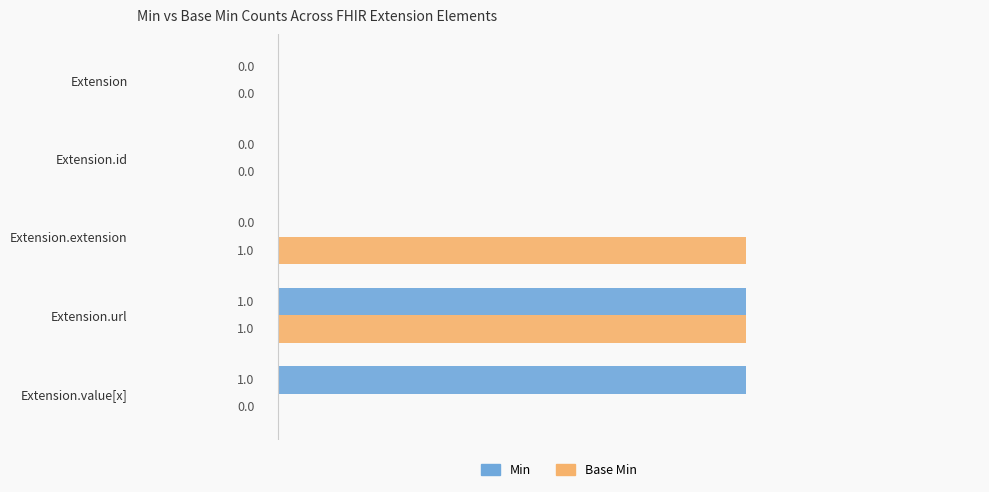

Is it true that Min equals 1 at Extension.extension?

False